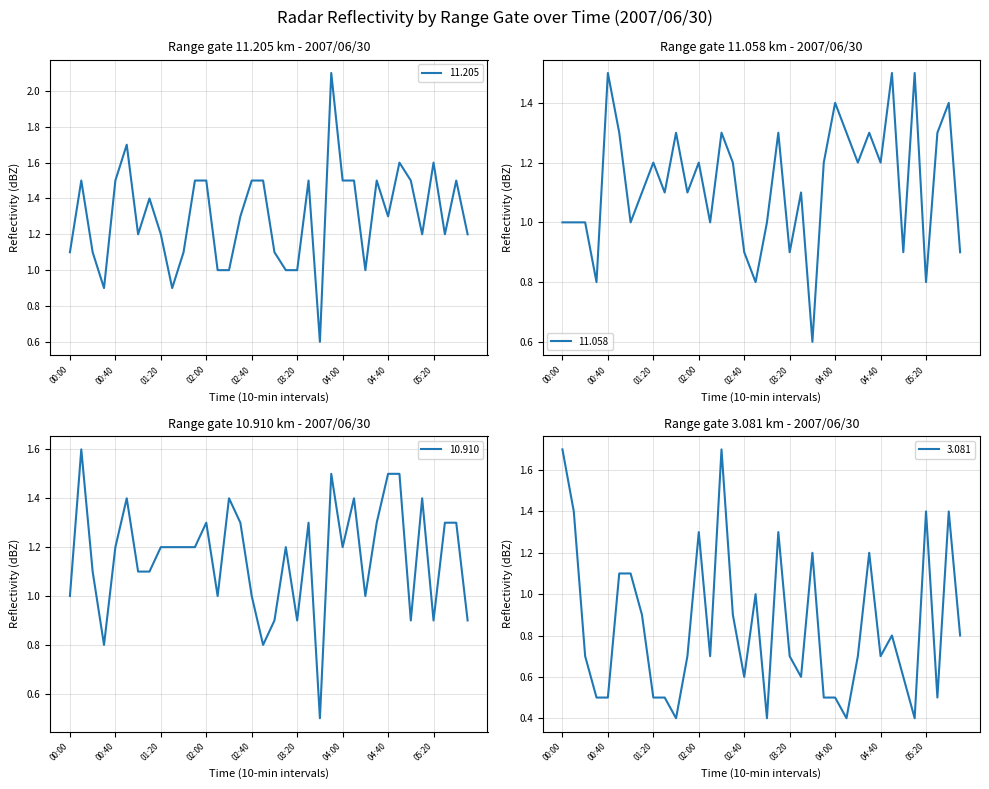

Rank the series at 04:20 from lowest to highest value.

  3.081,  11.205,  10.910,  11.058